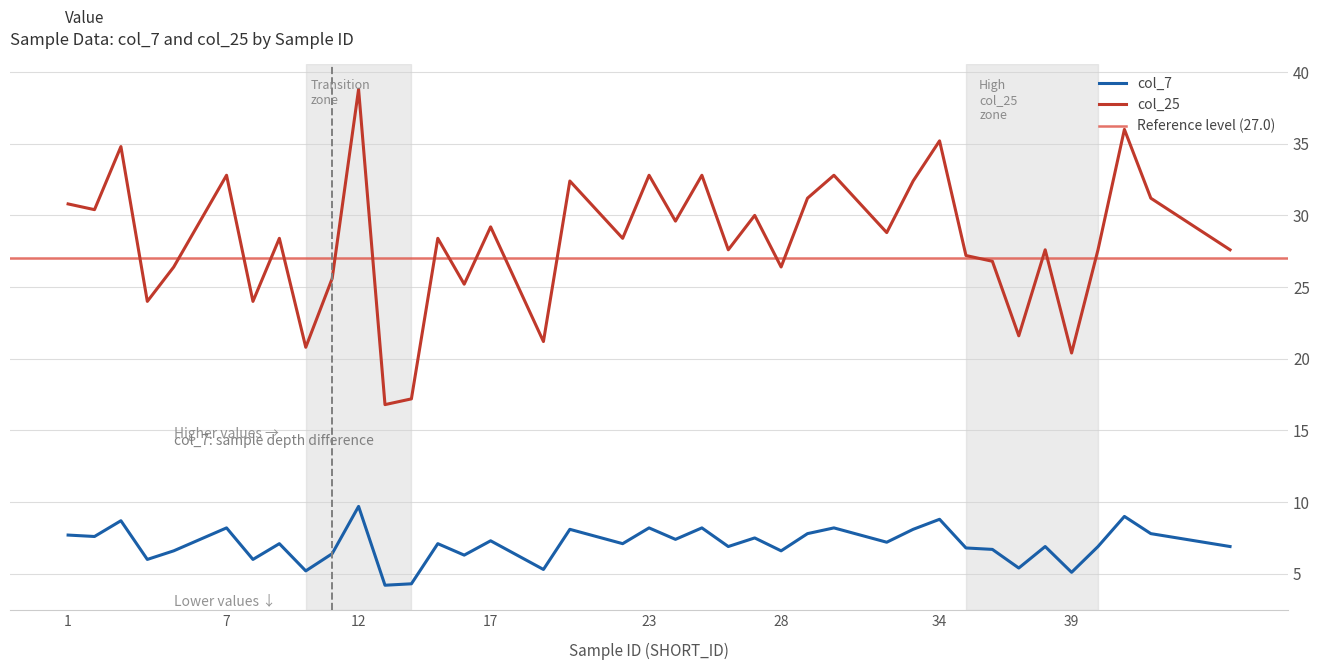

The col_25 series shows 11.0 at 36. True or false?

False